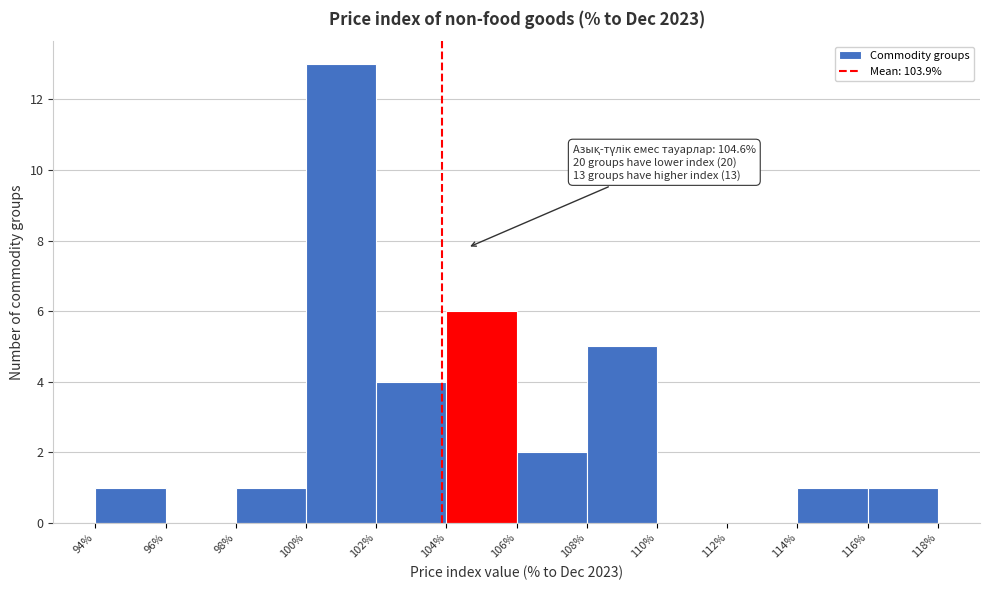

Over which range of the x-axis is the bar tallest?

100% to 102%